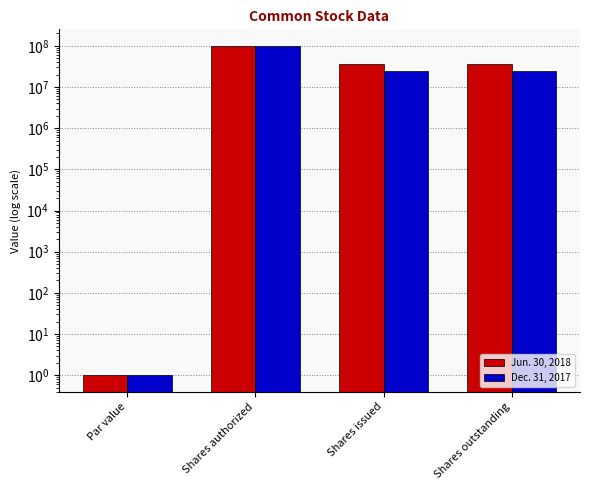

Reading left to right, extract all data points from this chart.

Jun. 30, 2018: 1	100000000	35511943	35511943
Dec. 31, 2017: 1	100000000	23996293	23996293